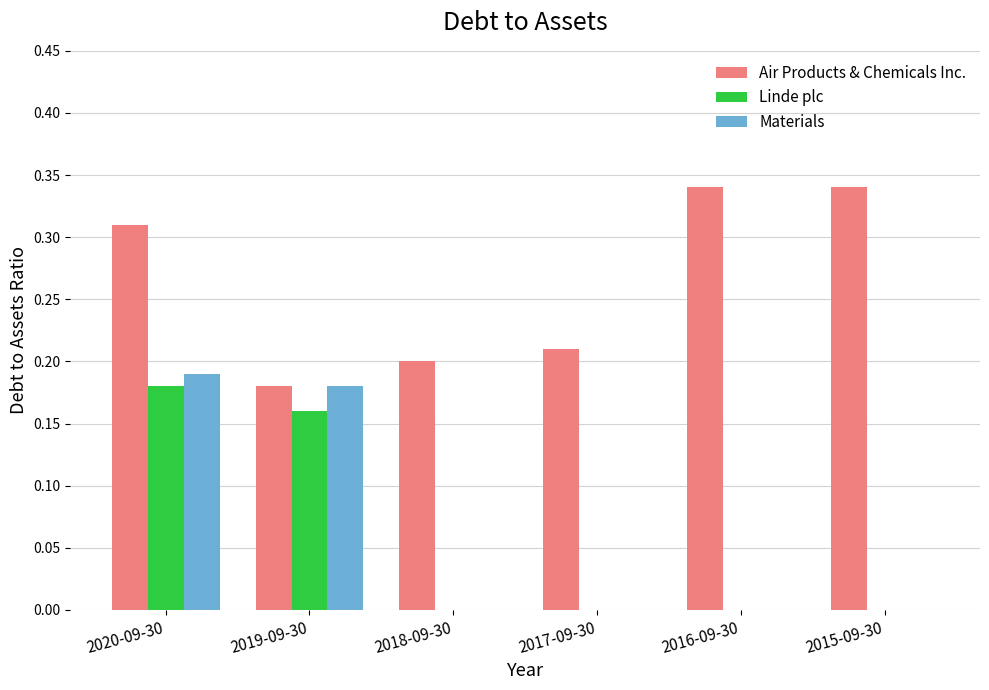

Which series has the largest range (max minus min)?

Materials